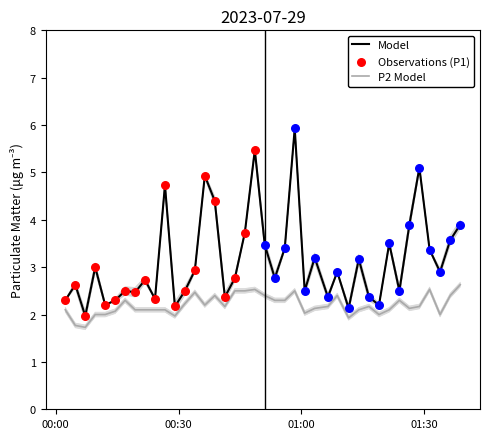

Which series has the largest total across all categories?

P1